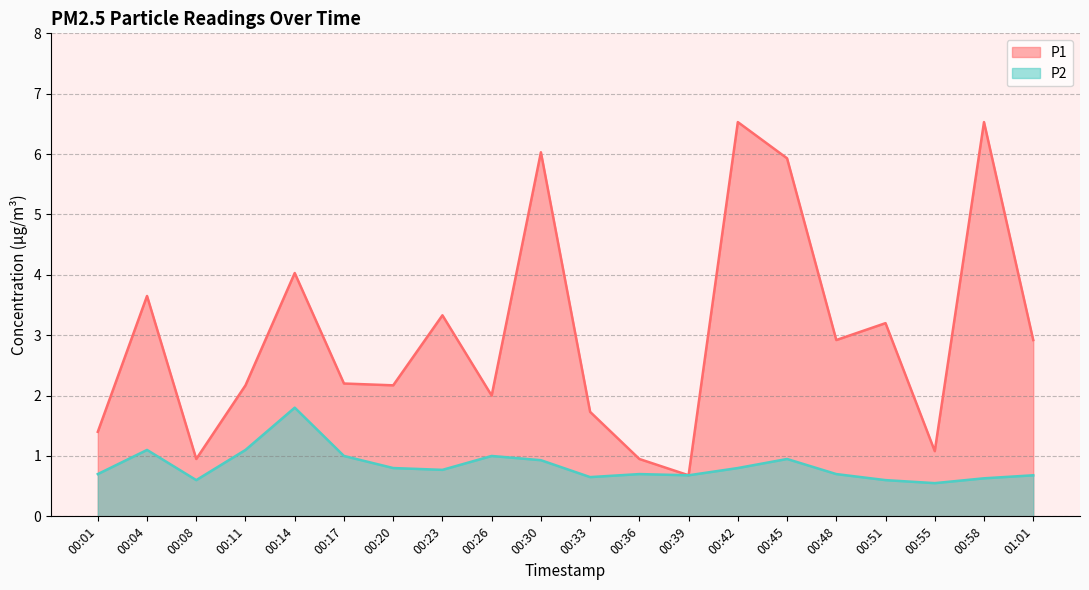

What is the sum of all P2 values?

16.7